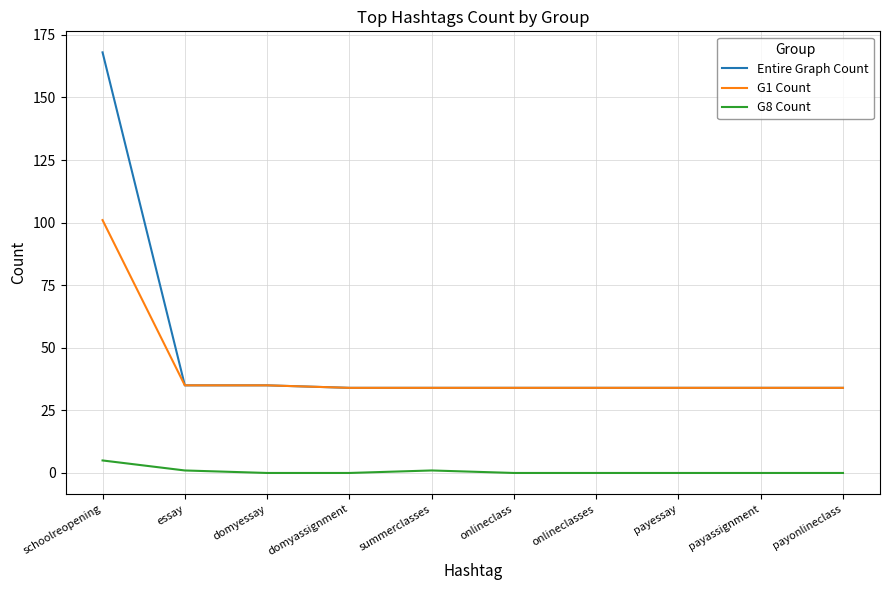

Which series has the widest spread of values?

Entire Graph Count